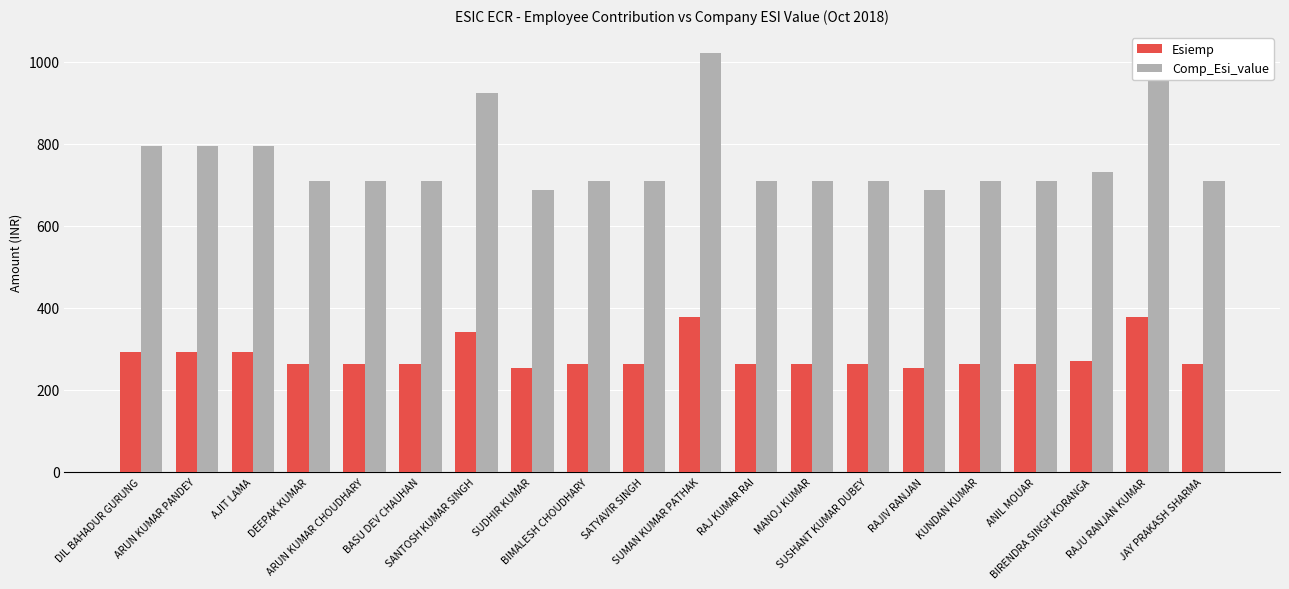

What is the spread (max minus min) of values at RAJIV RANJAN?

433.8